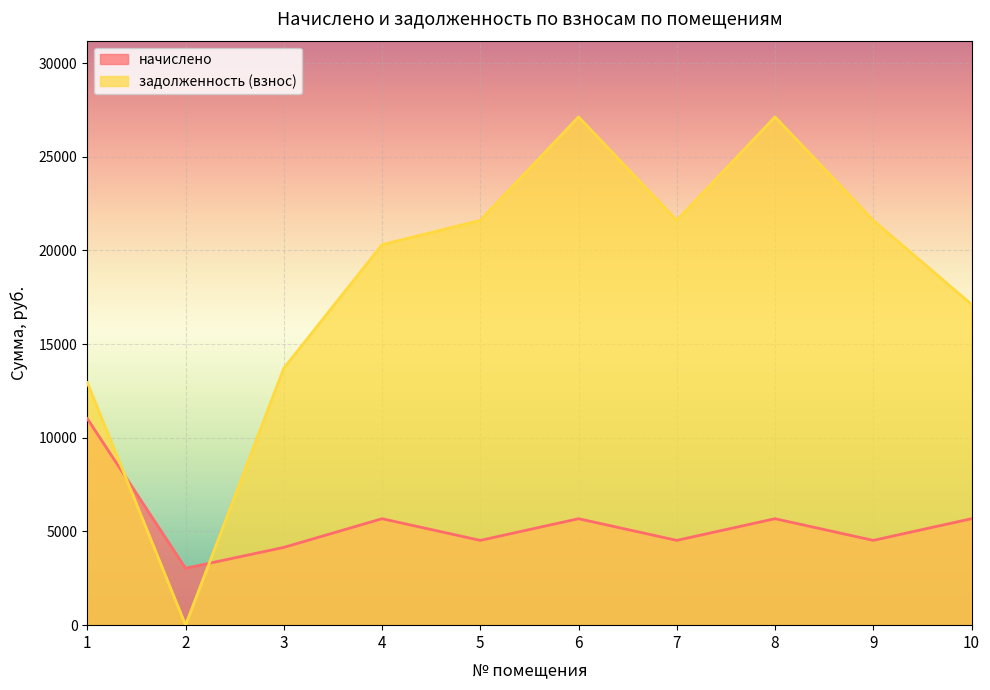

Which series has the largest range (max minus min)?

задолженность (взнос)